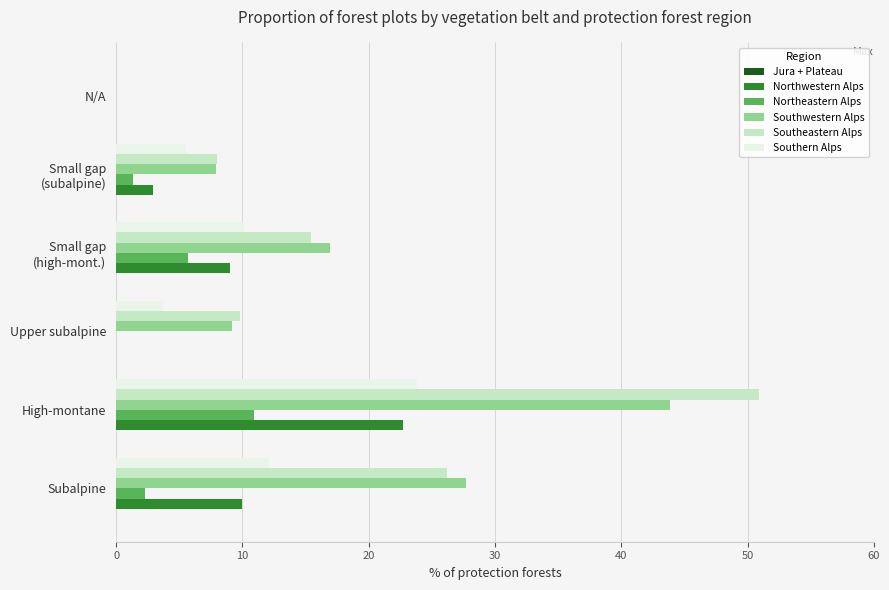

Read the Southern Alps value at Upper subalpine.

3.7